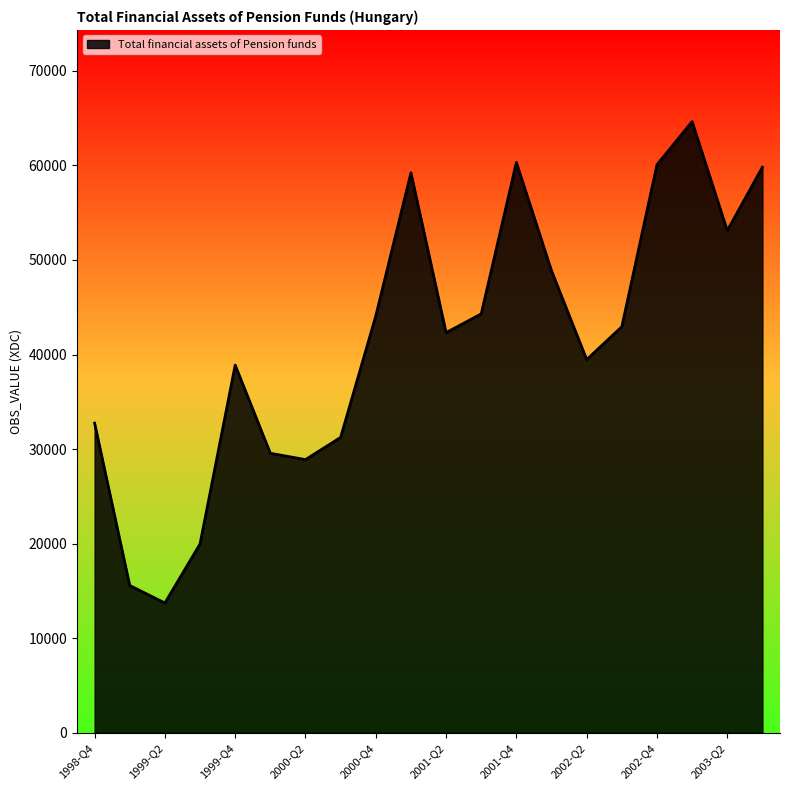

What is the difference between the maximum and minimum values?

50918